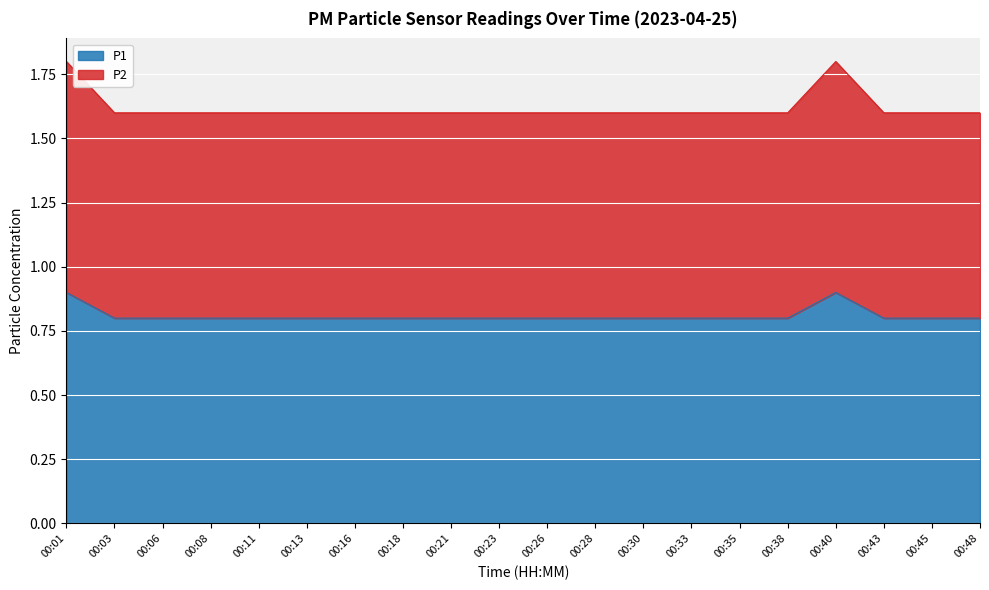

True or false: P2 and P1 cross at least once.

False